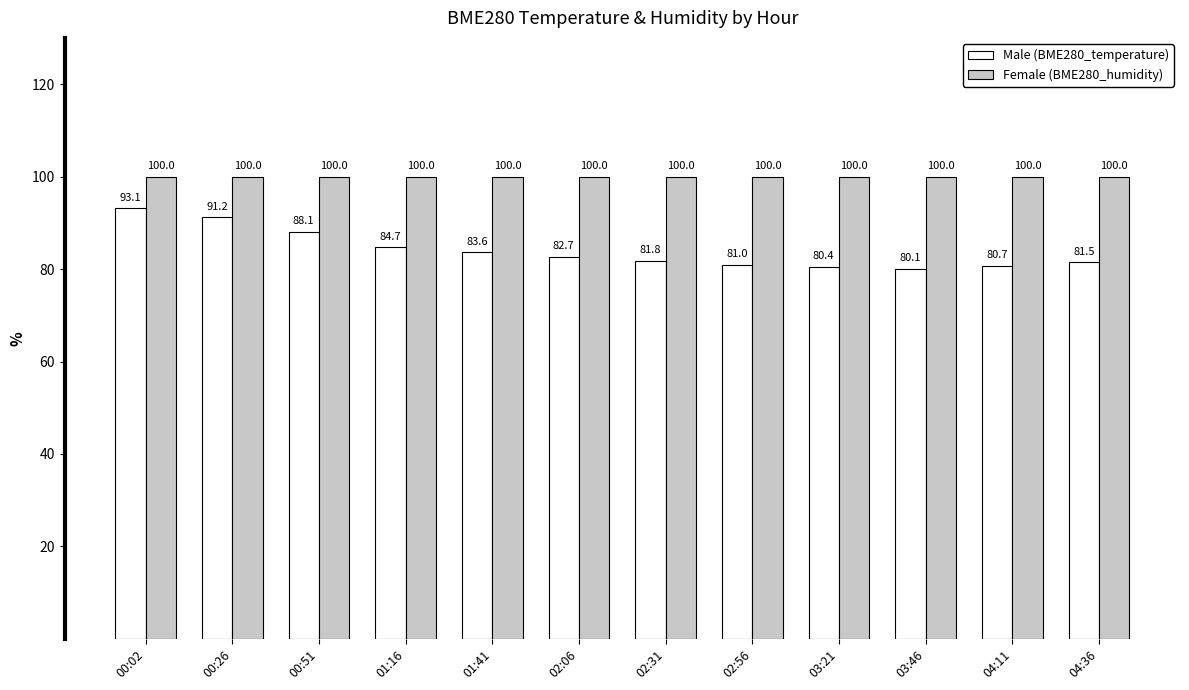

How many bars are there in total?

24